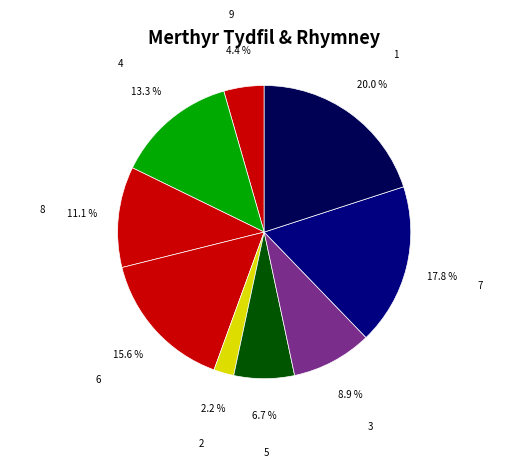

Between 3 and 7, which is larger?

7